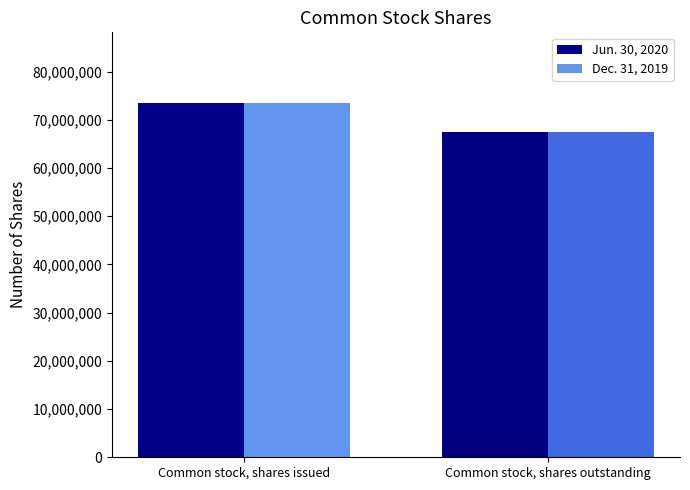

How many Dec. 31, 2019 values are between 67476089 and 73473452?

2